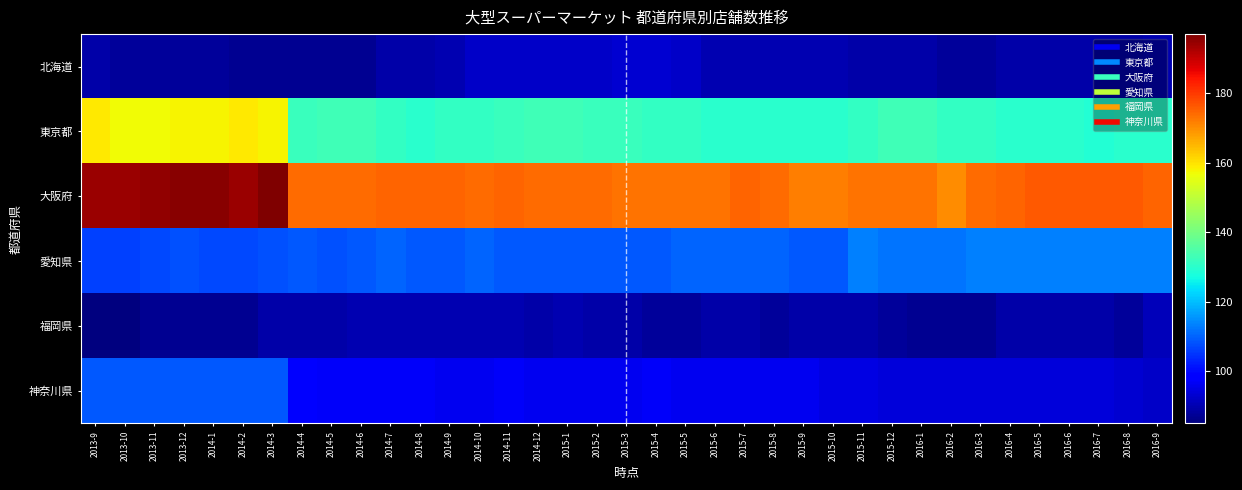

Which series has the largest total across all categories?

大阪府